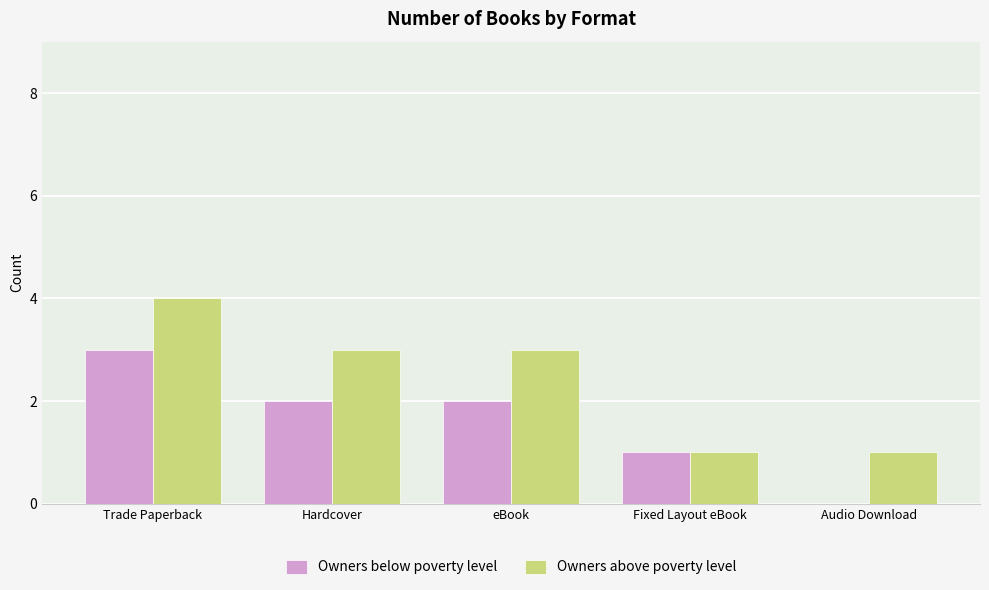

Reading left to right, list all the values displayed in this chart.

Owners below poverty level: 3	2	2	1	0
Owners above poverty level: 4	3	3	1	1